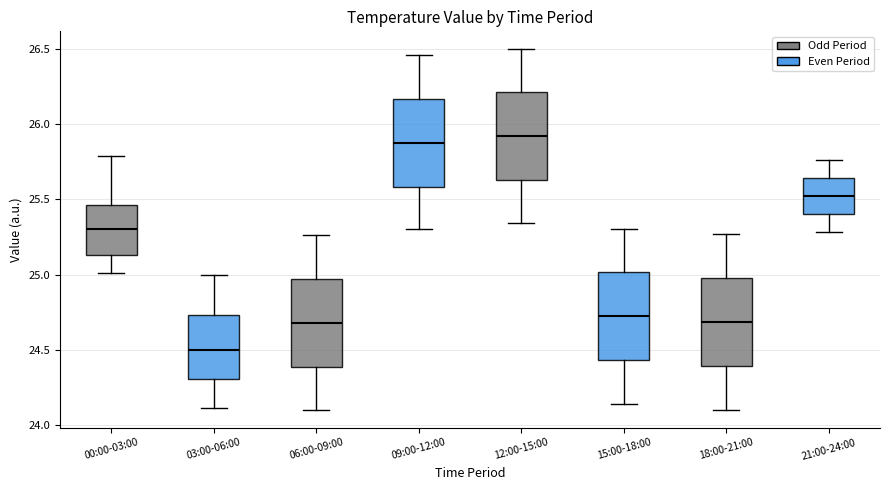

Which box has the highest median line?

12:00-15:00